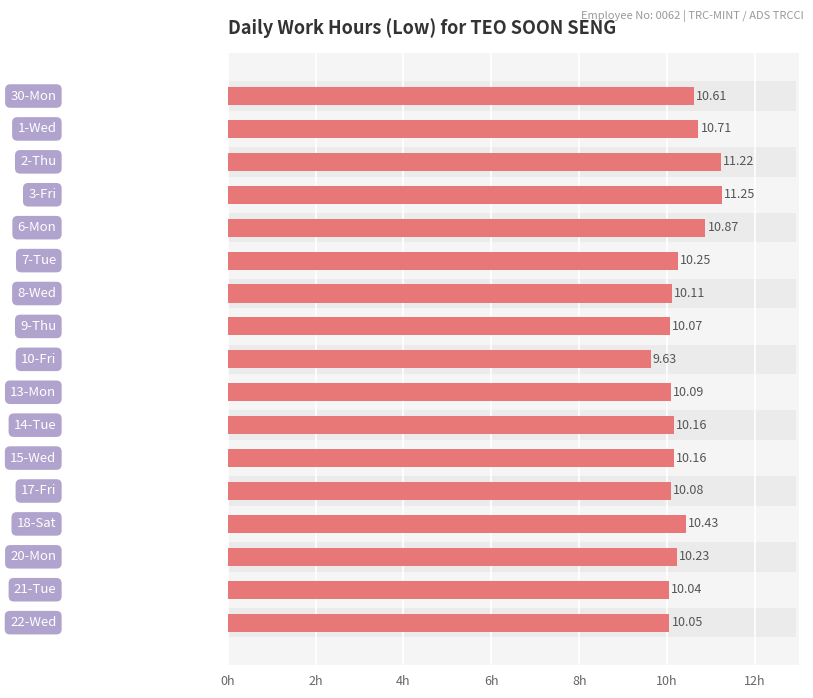

Between 16 and 8h, which is larger?

8h